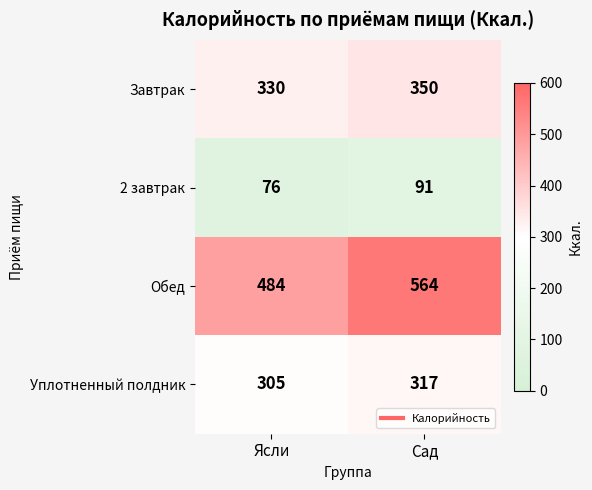

True or false: Уплотненный полдник has a value of 305 at Ясли.

True